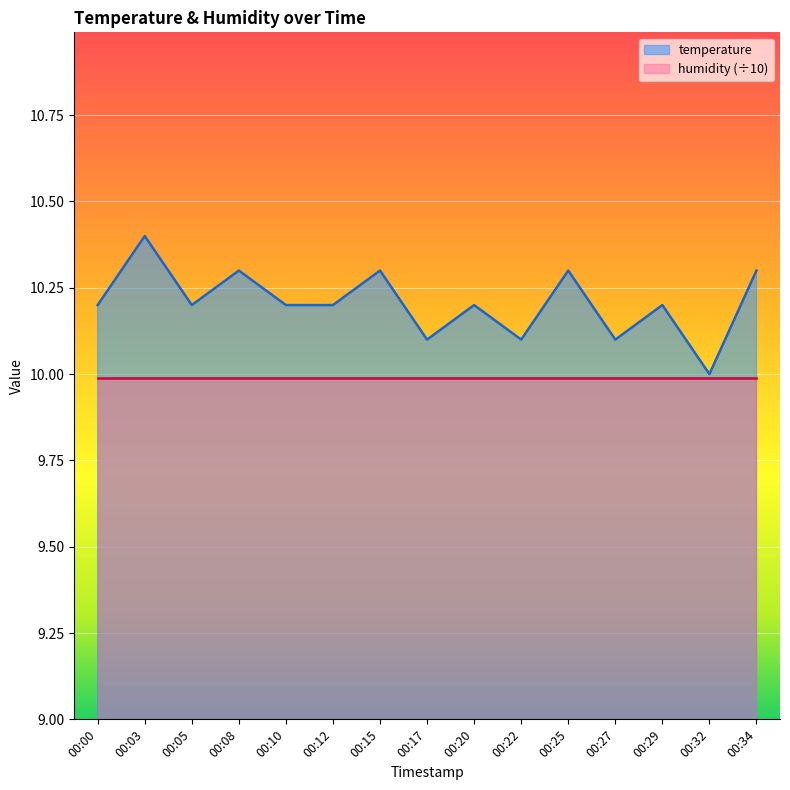

Which category has the lowest value across all series?

00:32